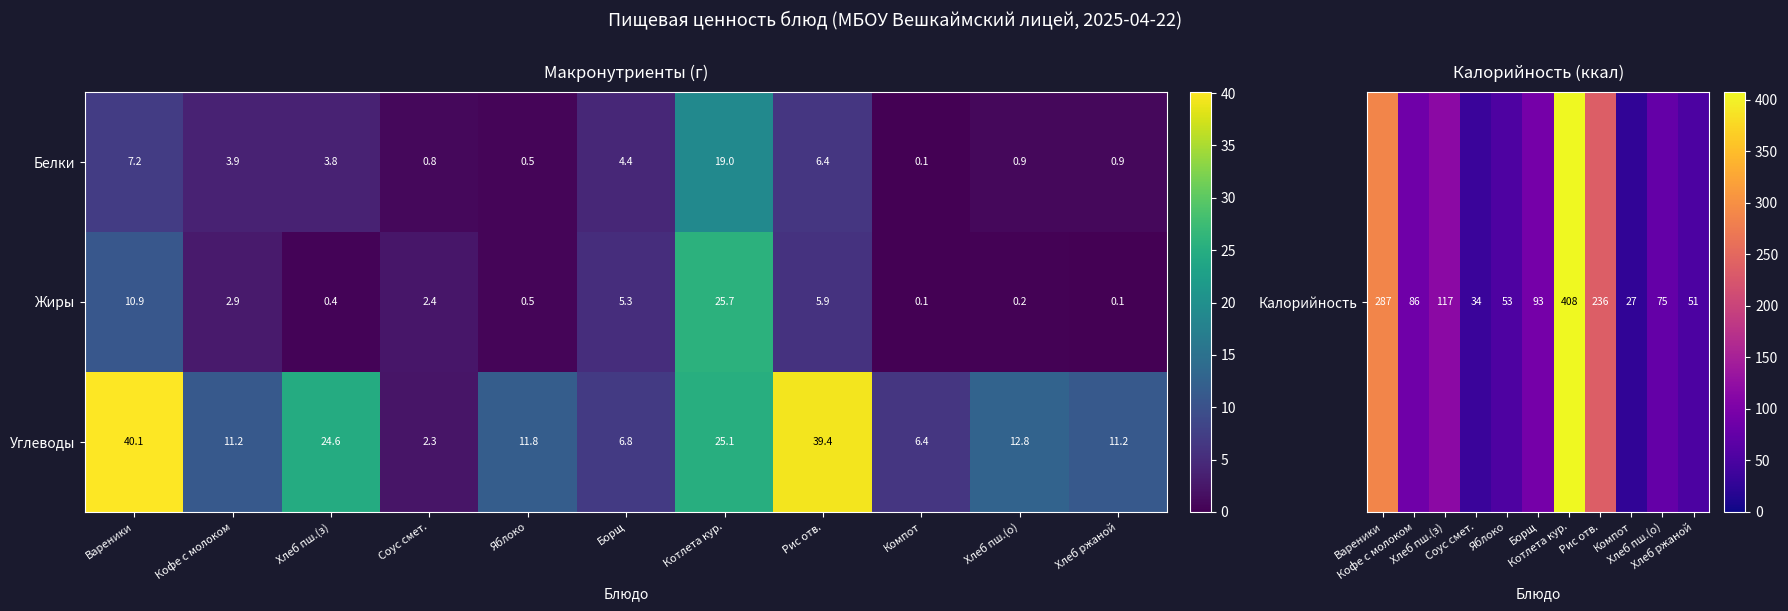

Where does the Белки series first go above 3?

Вареники